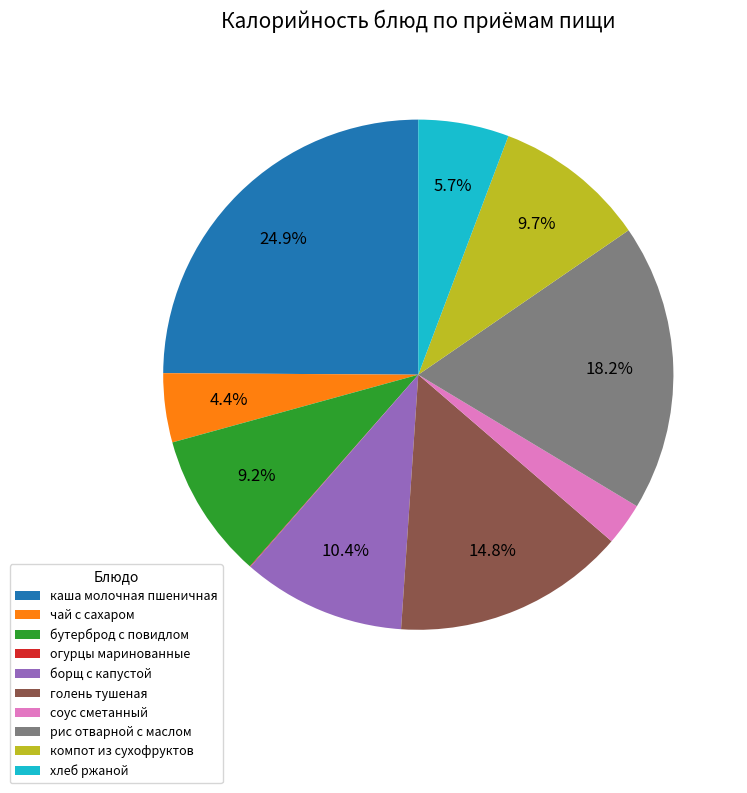

True or false: компот из сухофруктов accounts for 10% of the total.

True